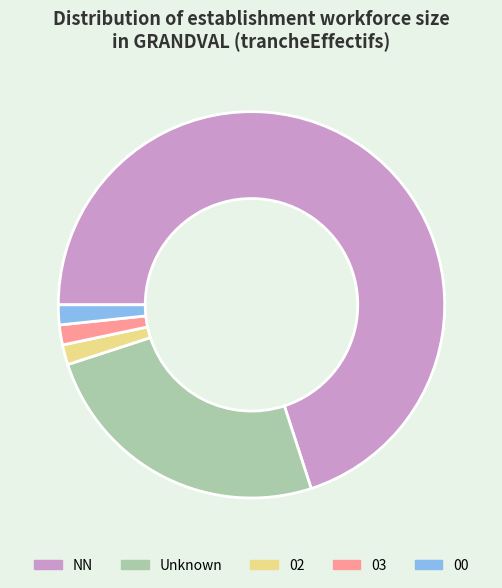

True or false: 00 accounts for 2% of the total.

True